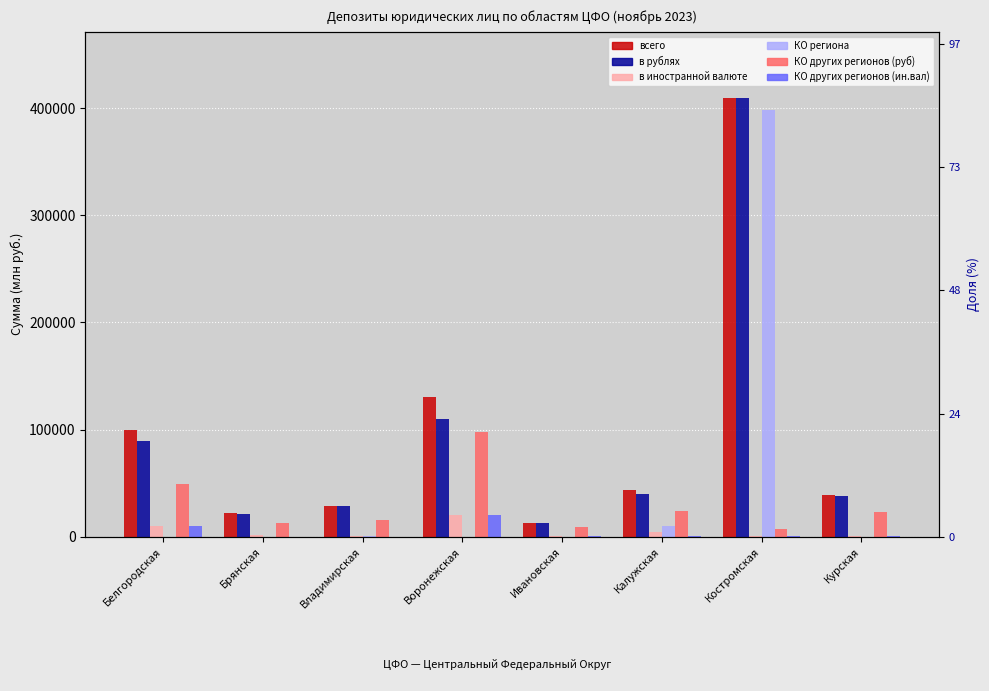

True or false: всего has a value of 29038 at Владимирская.

True